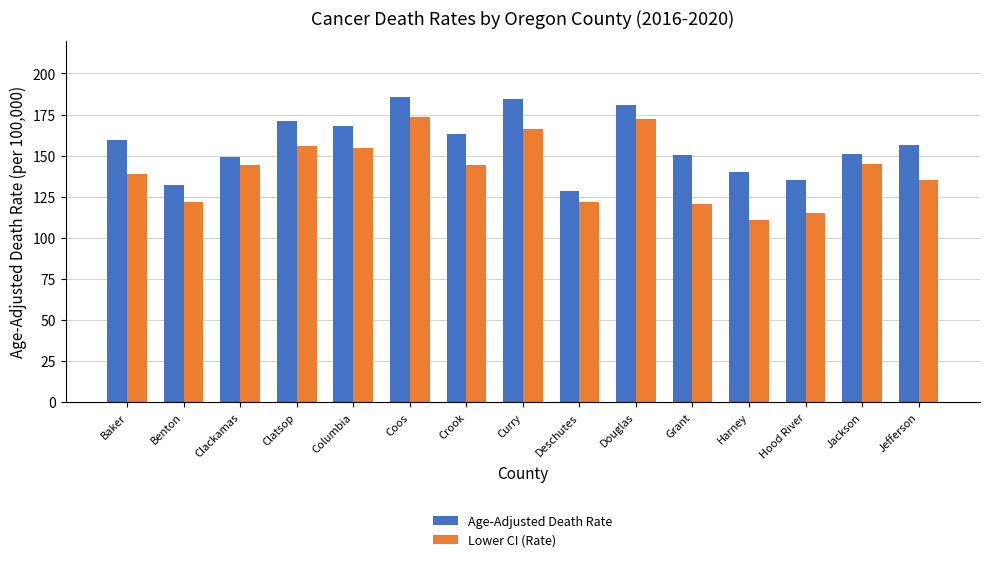

What is the sum of all Age-Adjusted Death Rate values?

2356.2